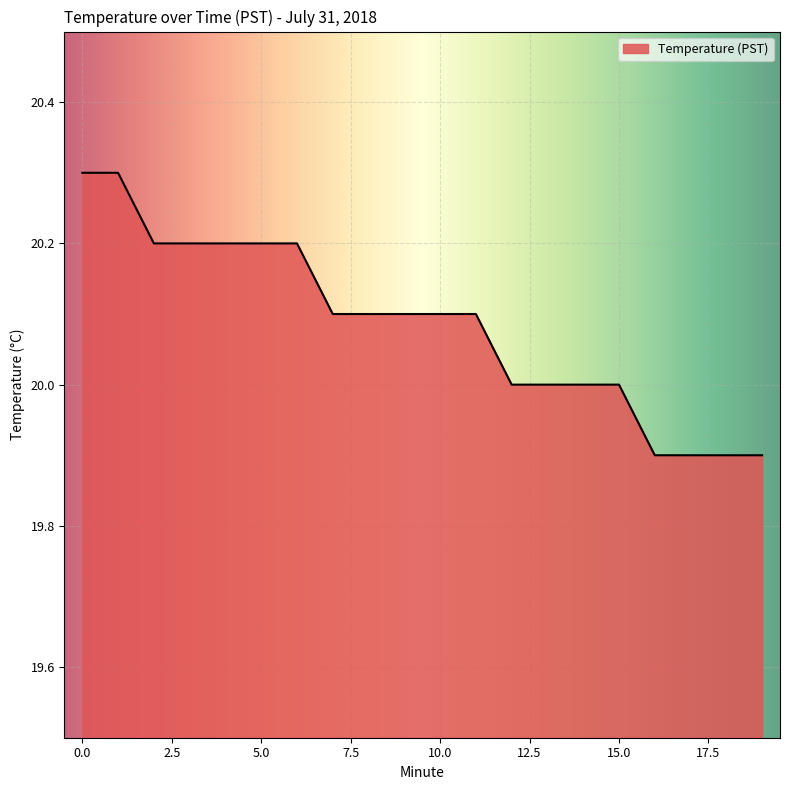

What is the difference between the maximum and minimum values?

0.4